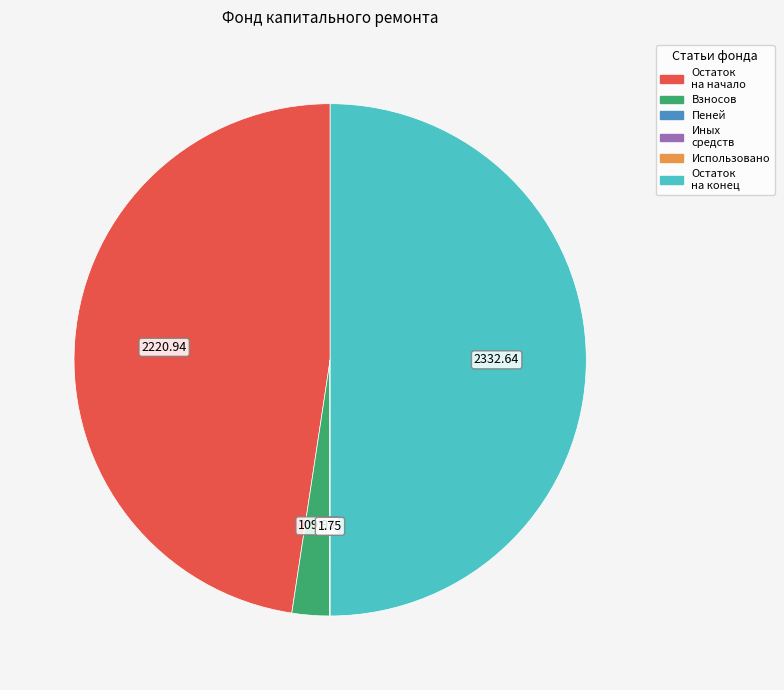

How many segments does this pie chart have?

5